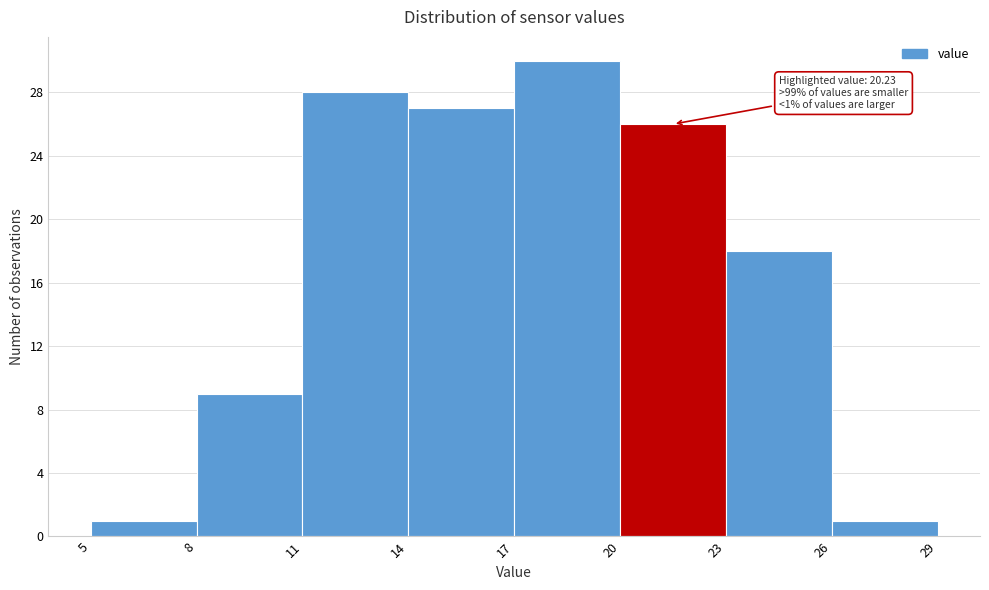

Over which range of the x-axis is the bar tallest?

17 to 20